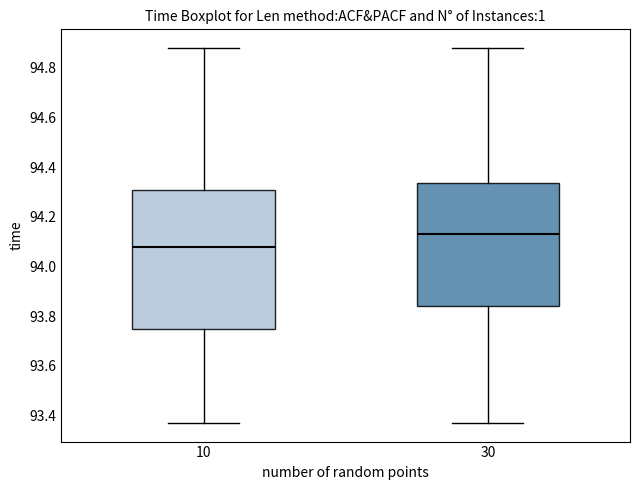

Comparing the boxes themselves (not the whiskers), which one is the tallest?

10